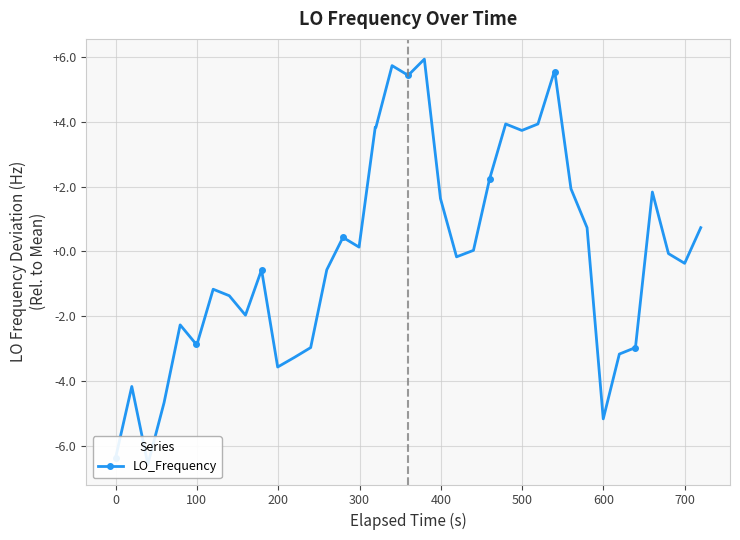

What is the difference between the second highest and second lowest values?

12.1